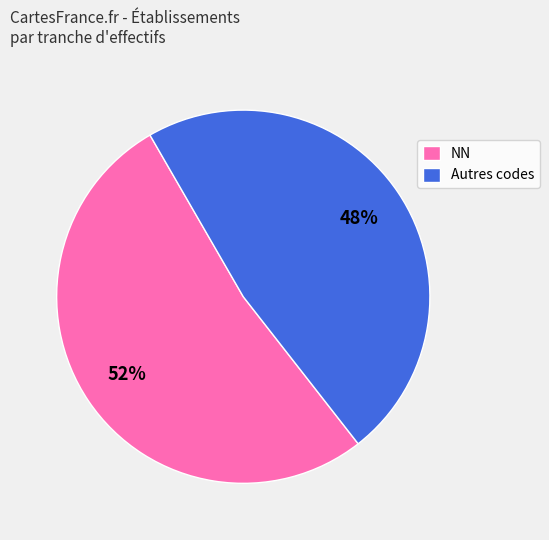

To the nearest percent, what is the average slice percentage?

50%